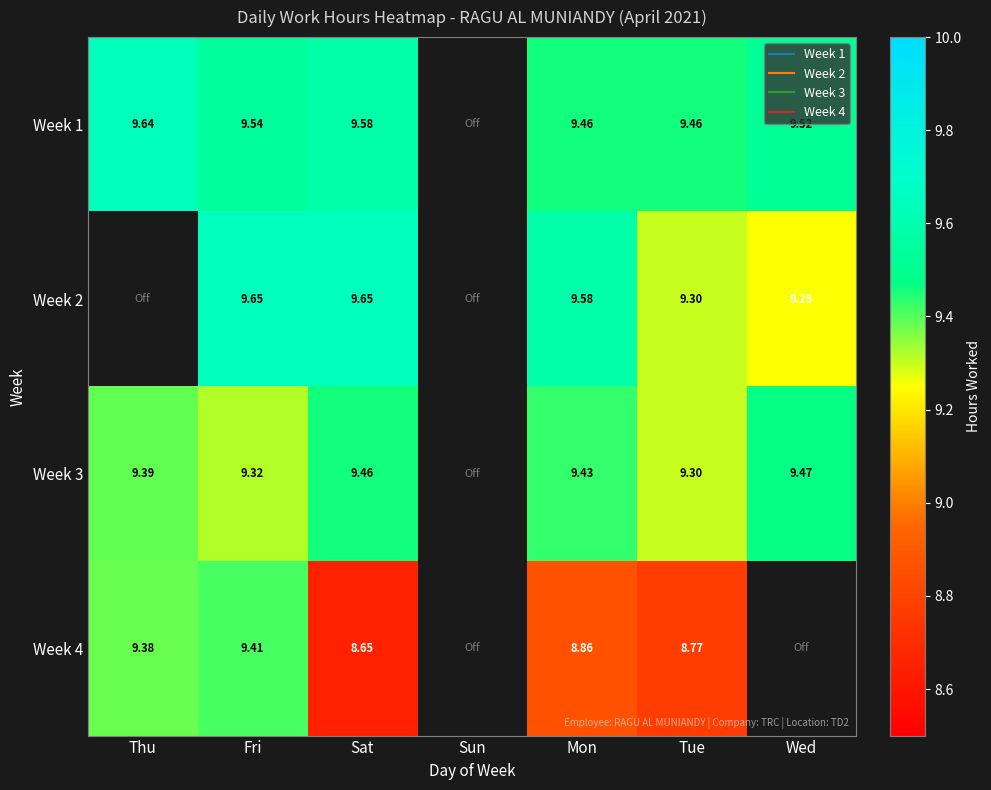

At Tue, list the series in order from smallest to largest.

Week 4, Week 2, Week 3, Week 1